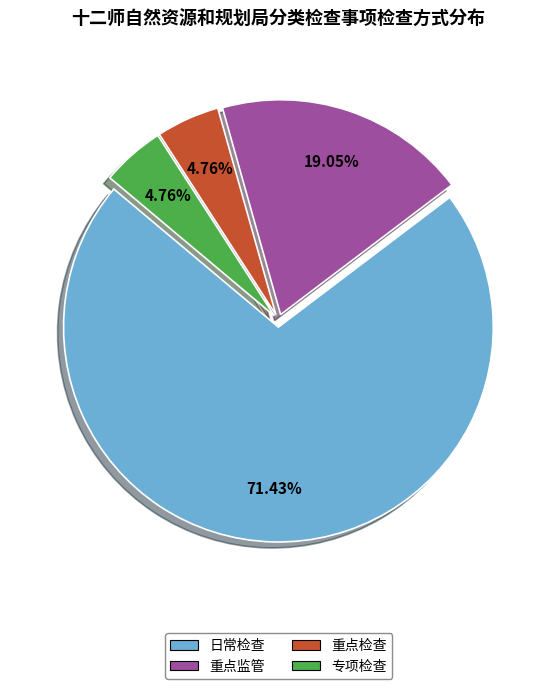

Which category accounts for the majority?

日常检查